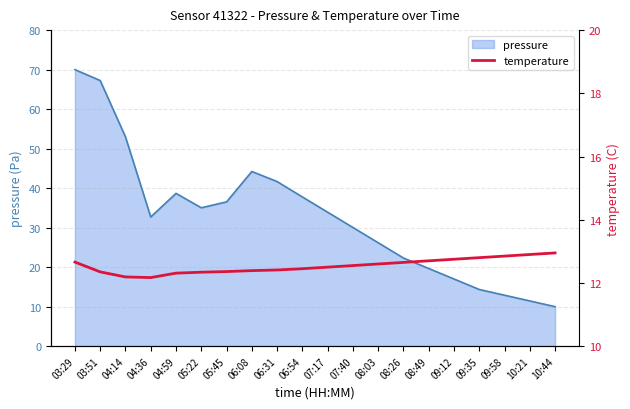

What is the highest value of the pressure series?

70.0